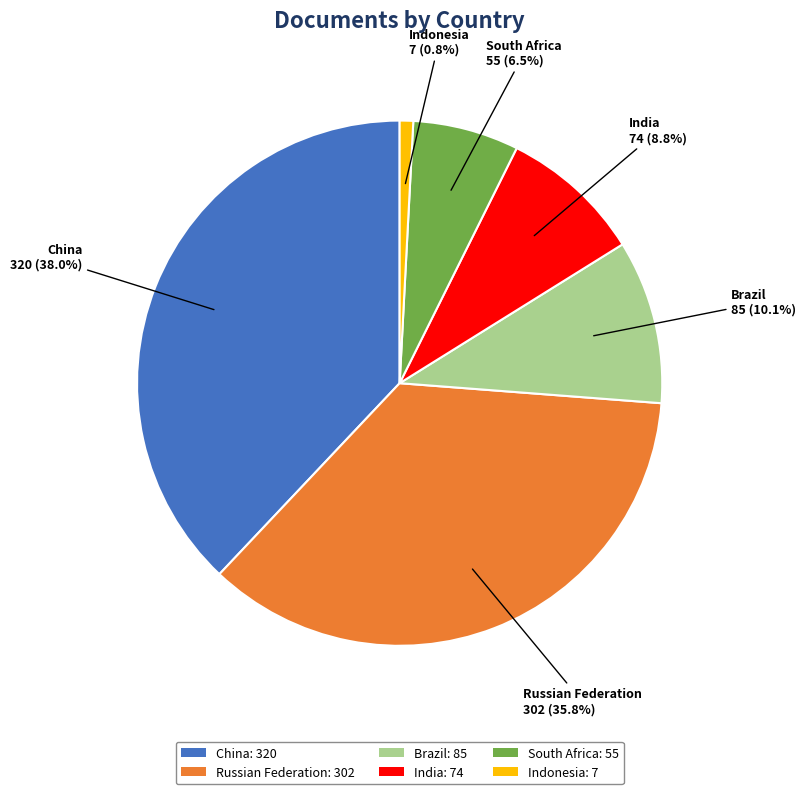

What is the ratio of the value at India: 74 to the value at Indonesia: 7?

10.6